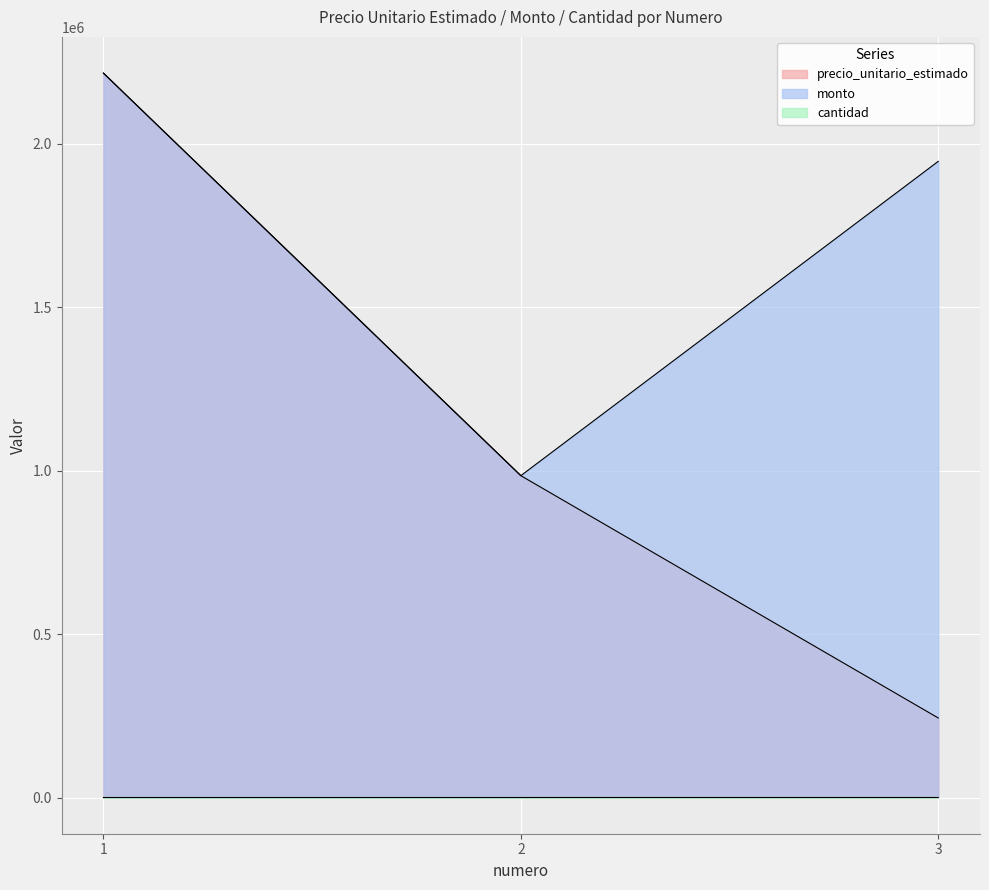

At which category is the sum across all series the highest?

1